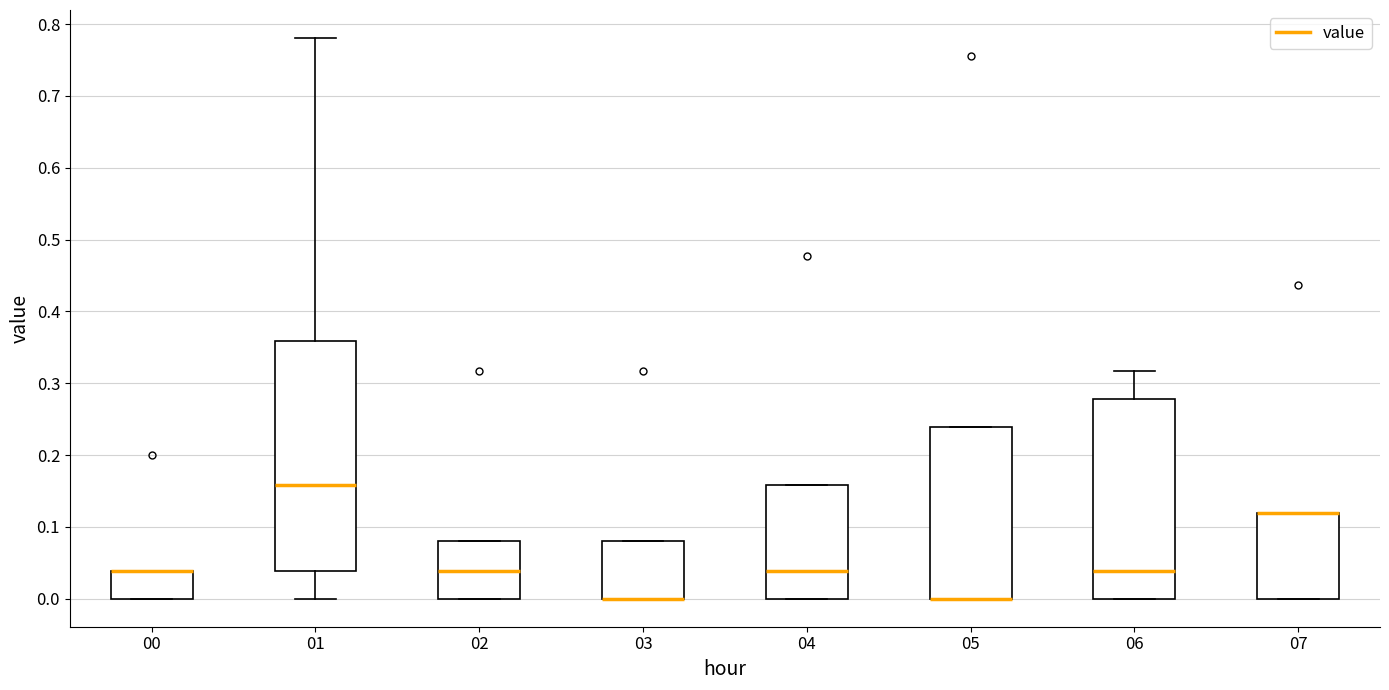

Reading left to right, transcribe this box plot: for each box, give where its median line is, the range the box spans, and where its two whiskers end, as read against the y-axis. The values are not printed on the chart, so give them approximately, as read against the axis.

00: median 0.04 (drawn on the box's upper edge), box 0.00 to 0.04, whiskers 0.00 to 0.04
01: median 0.16, box 0.04 to 0.36, whiskers 0.00 to 0.78
02: median 0.04, box 0.00 to 0.08, whiskers 0.00 to 0.08
03: median 0.00 (drawn on the box's lower edge), box 0.00 to 0.08, whiskers 0.00 to 0.08
04: median 0.04, box 0.00 to 0.16, whiskers 0.00 to 0.16
05: median 0.00 (drawn on the box's lower edge), box 0.00 to 0.24, whiskers 0.00 to 0.24
06: median 0.04, box 0.00 to 0.28, whiskers 0.00 to 0.32
07: median 0.12 (drawn on the box's upper edge), box 0.00 to 0.12, whiskers 0.00 to 0.12